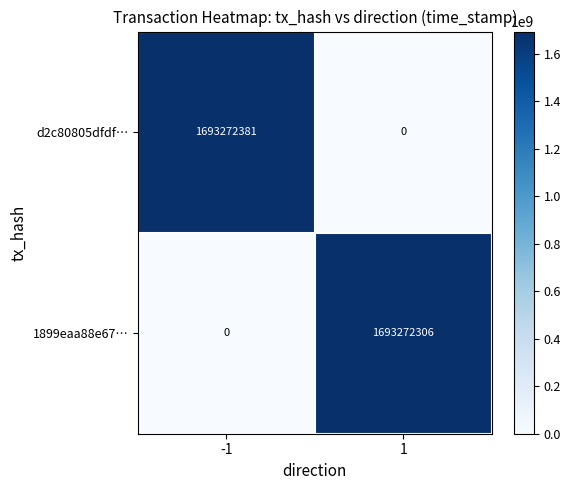

Reading left to right, list all the values displayed in this chart.

d2c80805dfdf…: 1693272381	0
1899eaa88e67…: 0	1693272306